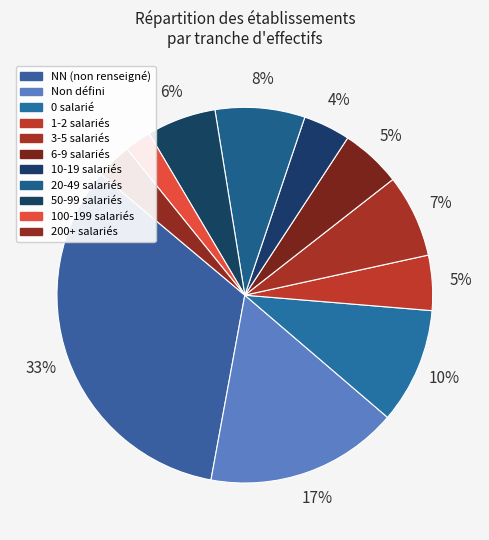

How many segments does this pie chart have?

11